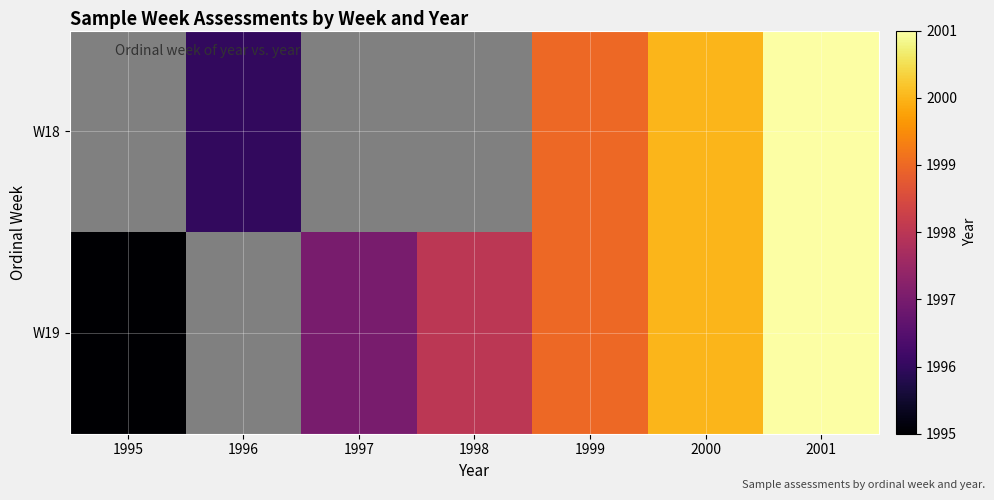

List the series in order of their overall mean, lowest first.

W18, W19